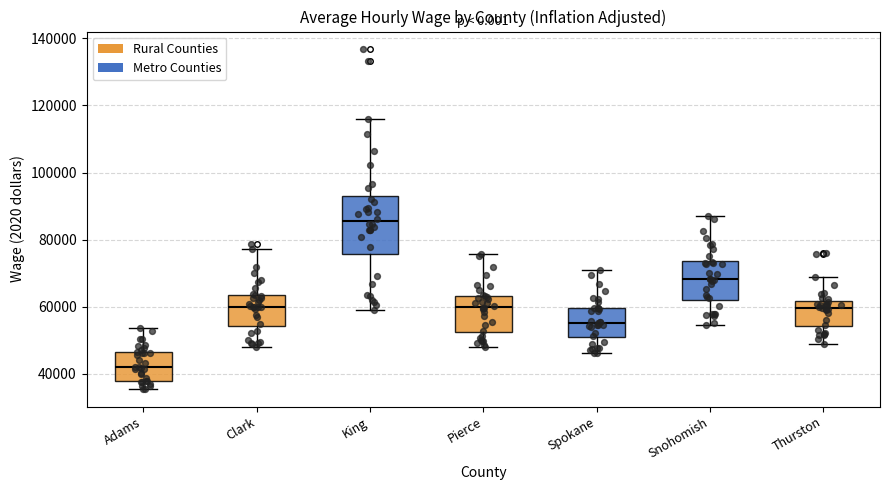

Where does the lower whisker of the box for Thurston end on the y-axis? The values are not printed on the chart, so give them approximately, as read against the axis.

48000